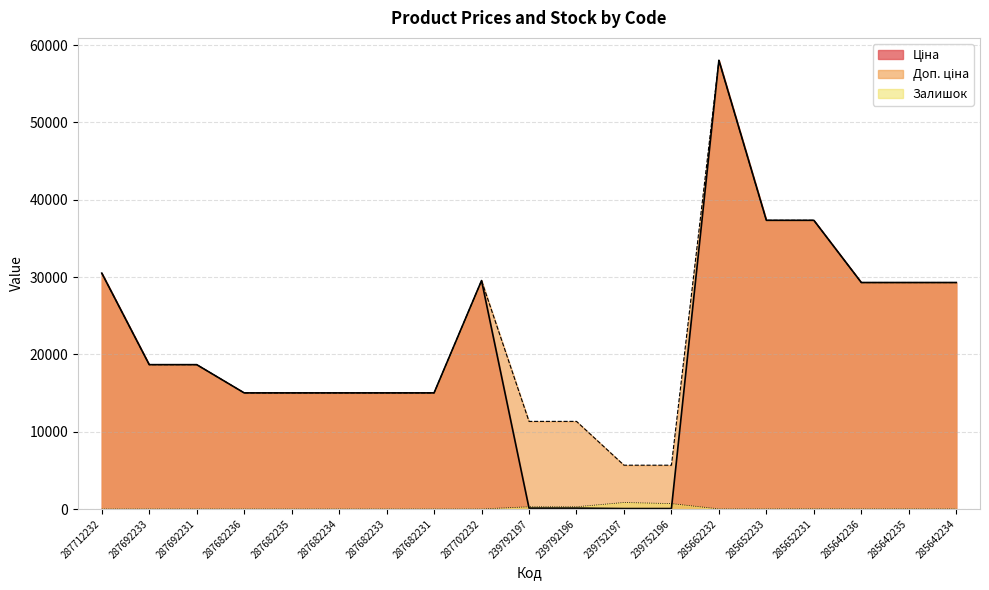

At which category does Ціна reach its first local peak?

287702232